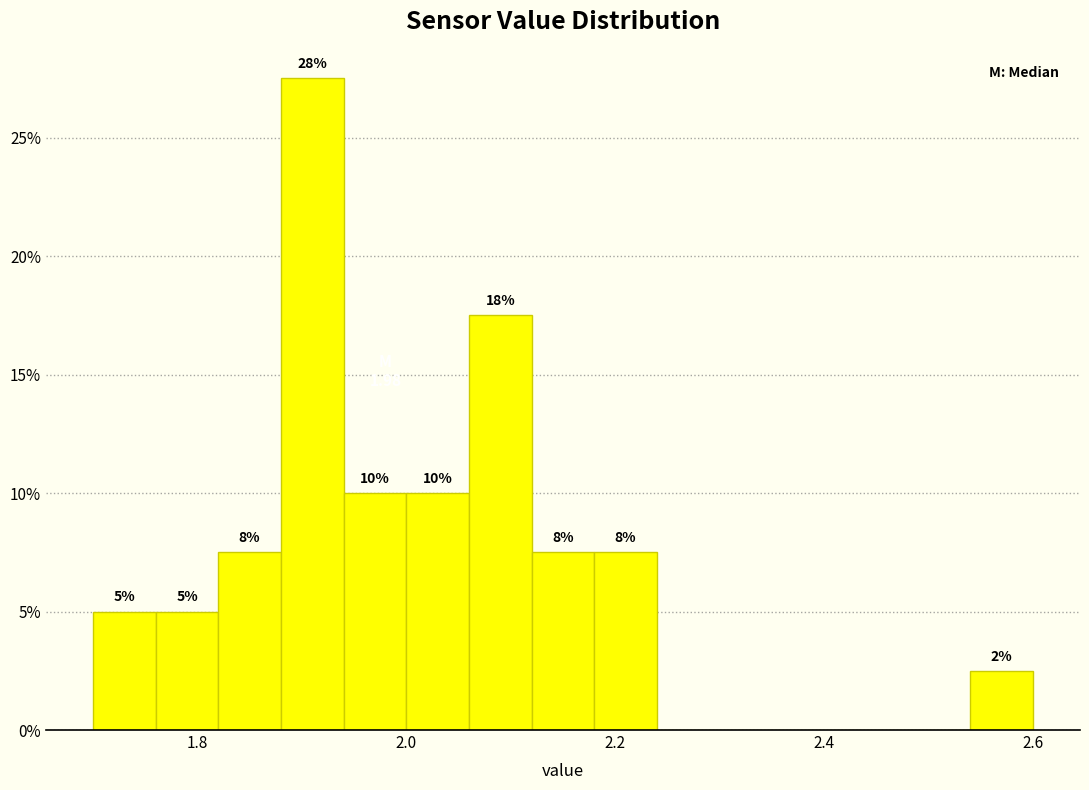

Around what value on the x-axis is the tallest bar? Give the approximate position of its centre, as read against the axis.

1.92